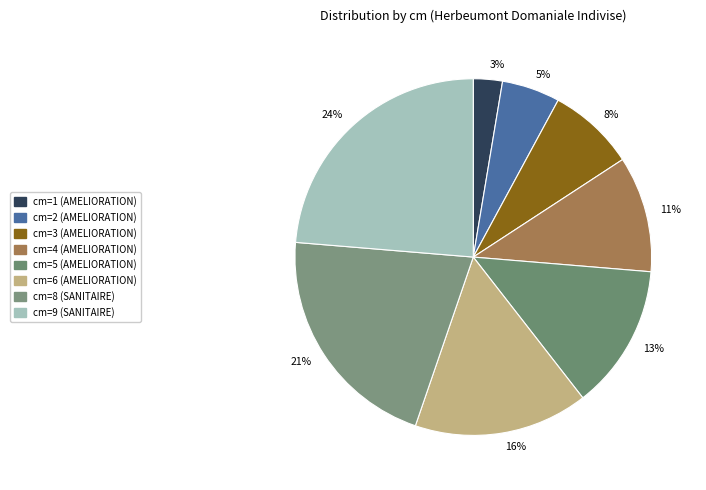

What percentage is NOT represented by cm=6 (AMELIORATION)?

84.2%